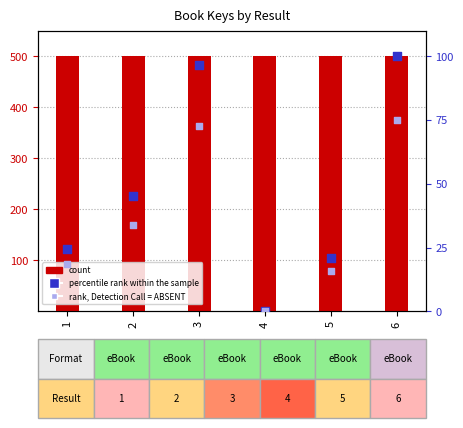

What are all the series names shown in the legend?

count, percentile rank within the sample, rank, Detection Call = ABSENT